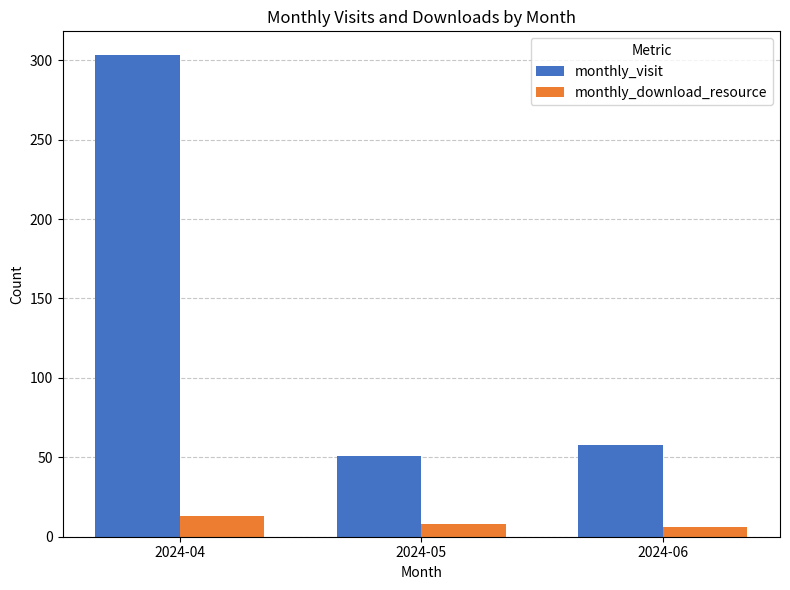

What is the sum of the monthly_download_resource values at 2024-04 and 2024-05?

21